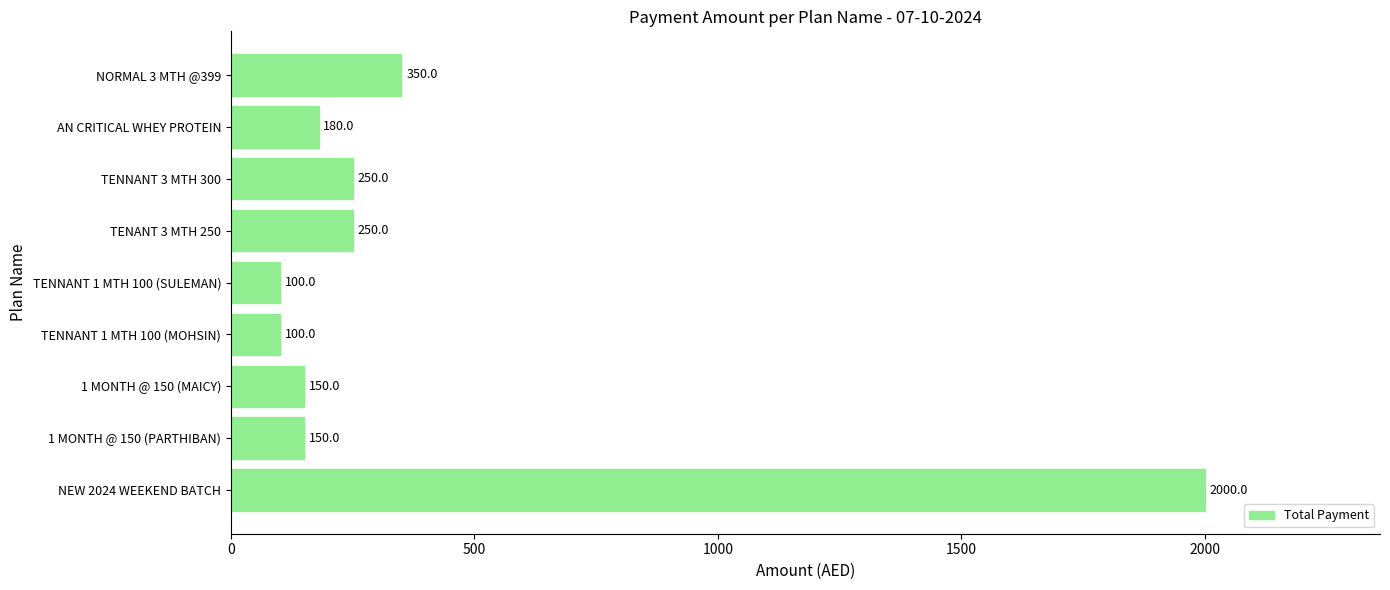

Read the value at 1 MONTH @ 150 (PARTHIBAN).

150